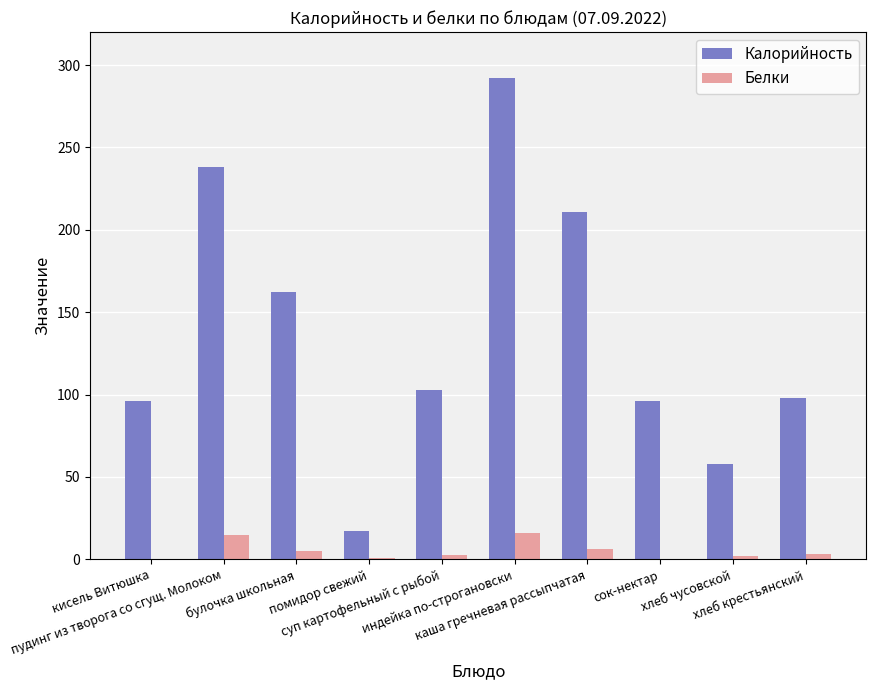

Which series has the largest total across all categories?

Калорийность